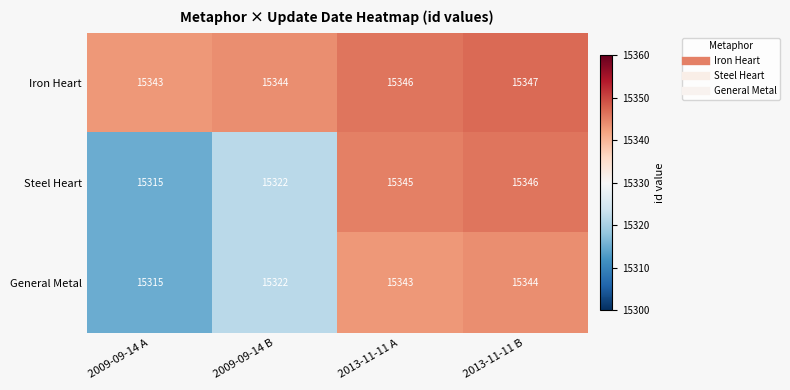

True or false: Steel Heart has a value of 15345 at 2013-11-11 A.

True